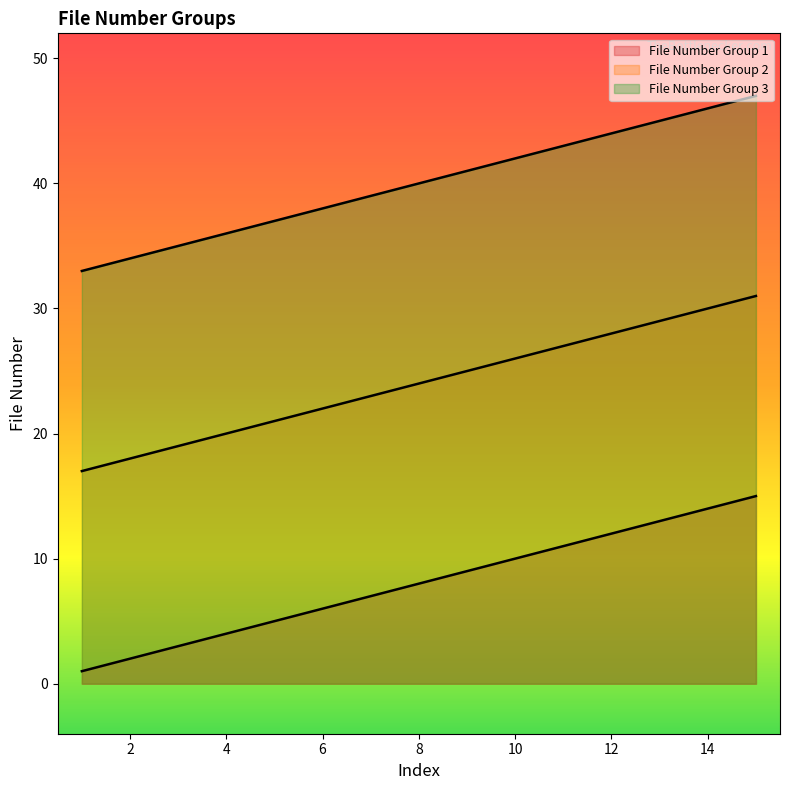

Which category has the highest value across all series?

15